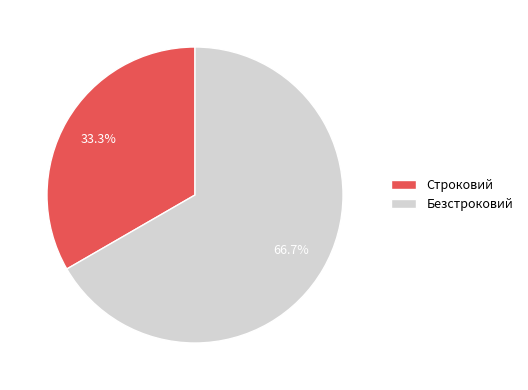

The Строковий slice represents 48% of the pie. True or false?

False